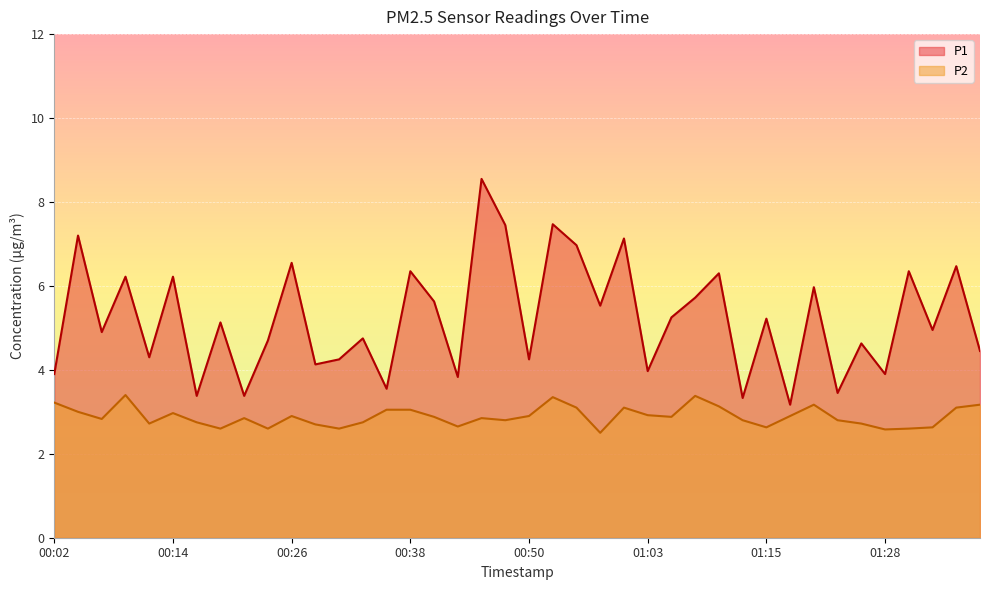

Reading left to right, what are all the values shown in this chart?

P1: 00:02=3.9	00:04=7.2	00:06=4.9	00:09=6.2	00:11=4.3	00:14=6.2	00:16=3.4	00:19=5.1	00:21=3.4	00:24=4.7	00:26=6.5	00:28=4.1	00:31=4.2	00:33=4.8	00:36=3.5	00:38=6.3	00:41=5.6	00:43=3.8	00:46=8.6	00:48=7.5	00:50=4.2	00:53=7.5	00:55=7.0	00:58=5.5	01:00=7.1	01:03=4.0	01:05=5.2	01:08=5.7	01:10=6.3	01:13=3.3	01:15=5.2	01:18=3.2	01:20=6.0	01:23=3.5	01:25=4.6	01:28=3.9	01:30=6.3	01:33=5.0	01:35=6.5	01:38=4.5
P2: 00:02=3.2	00:04=3.0	00:06=2.8	00:09=3.4	00:11=2.7	00:14=3.0	00:16=2.8	00:19=2.6	00:21=2.9	00:24=2.6	00:26=2.9	00:28=2.7	00:31=2.6	00:33=2.8	00:36=3.0	00:38=3.0	00:41=2.9	00:43=2.6	00:46=2.9	00:48=2.8	00:50=2.9	00:53=3.4	00:55=3.1	00:58=2.5	01:00=3.1	01:03=2.9	01:05=2.9	01:08=3.4	01:10=3.1	01:13=2.8	01:15=2.6	01:18=2.9	01:20=3.2	01:23=2.8	01:25=2.7	01:28=2.6	01:30=2.6	01:33=2.6	01:35=3.1	01:38=3.2